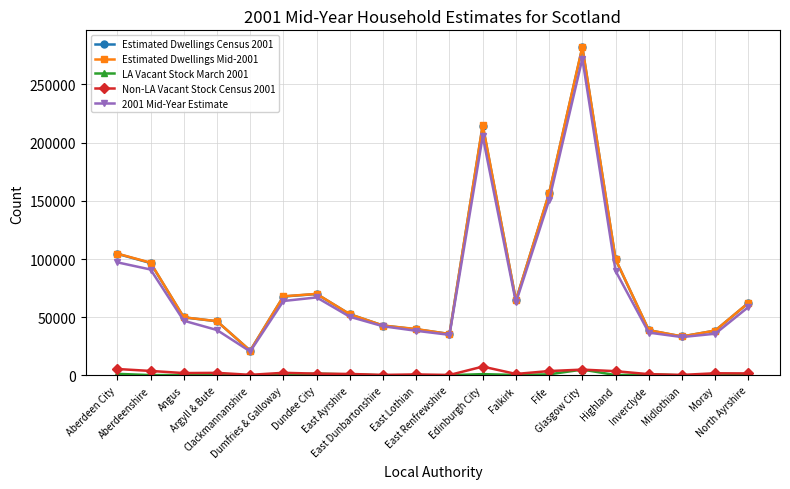

The Non-LA Vacant Stock Census 2001 series shows 5018 at Glasgow City. True or false?

True